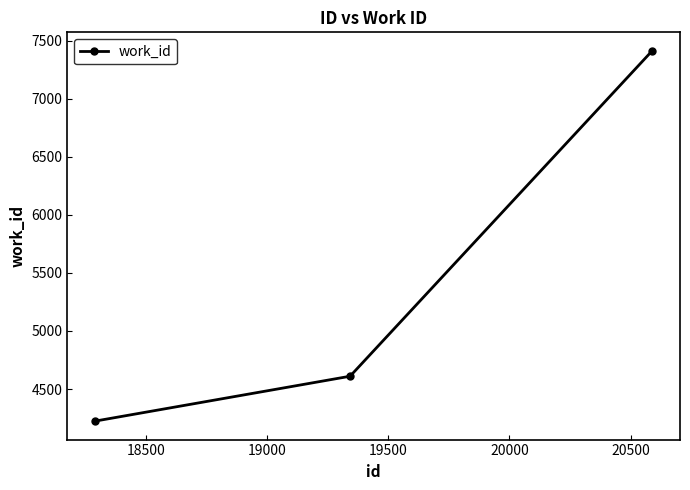

What is the greatest value displayed?

7411